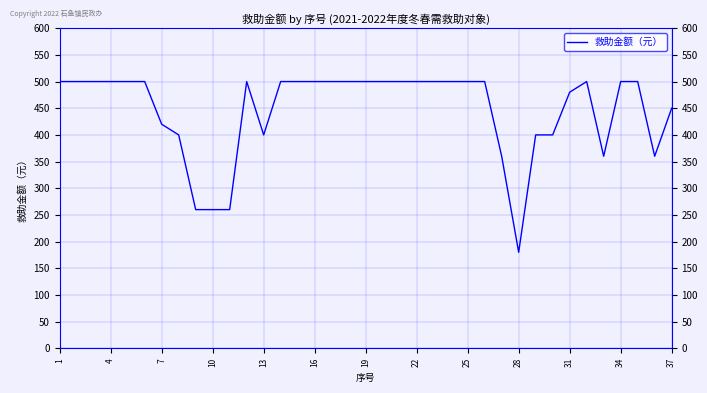

What is the greatest value displayed?

500